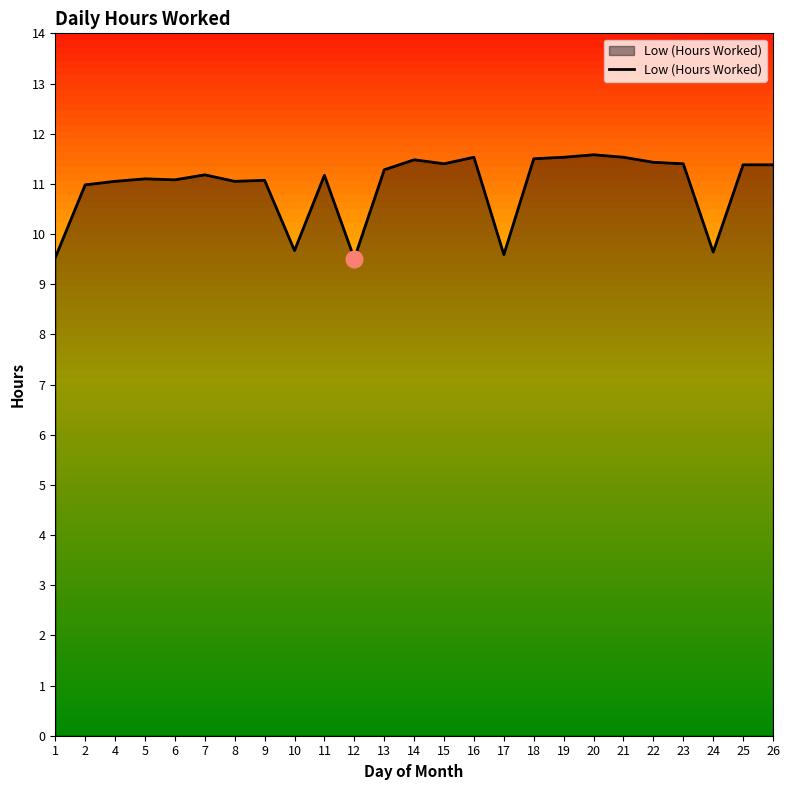

Which category has the highest value across all series?

20